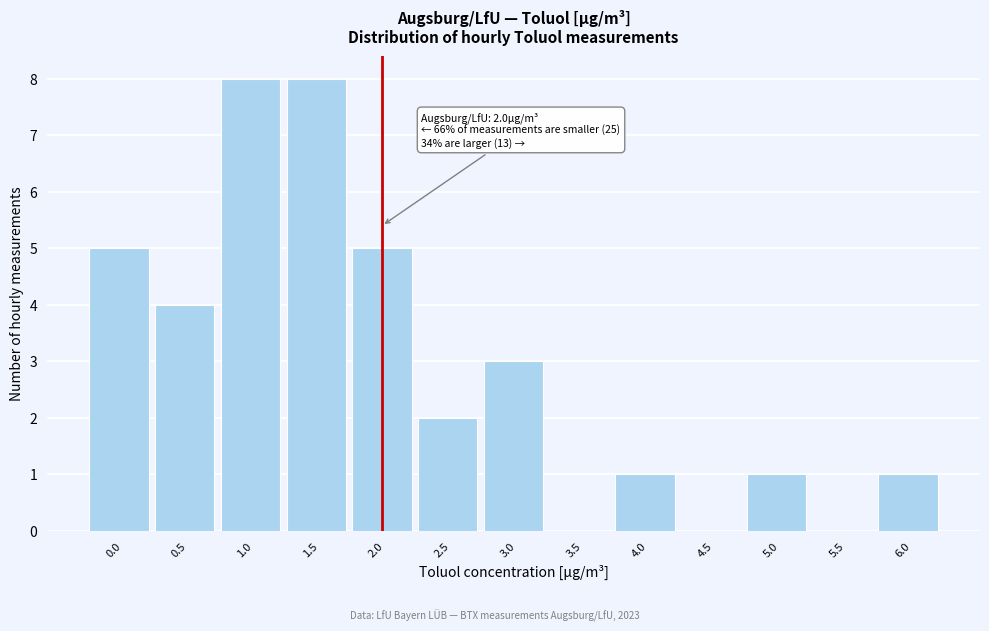

Reading left to right, transcribe all the data shown in this chart.

0.0=5	0.5=4	1.0=8	1.5=8	2.0=5	2.5=2	3.0=3	3.5=0	4.0=1	4.5=0	5.0=1	5.5=0	6.0=1